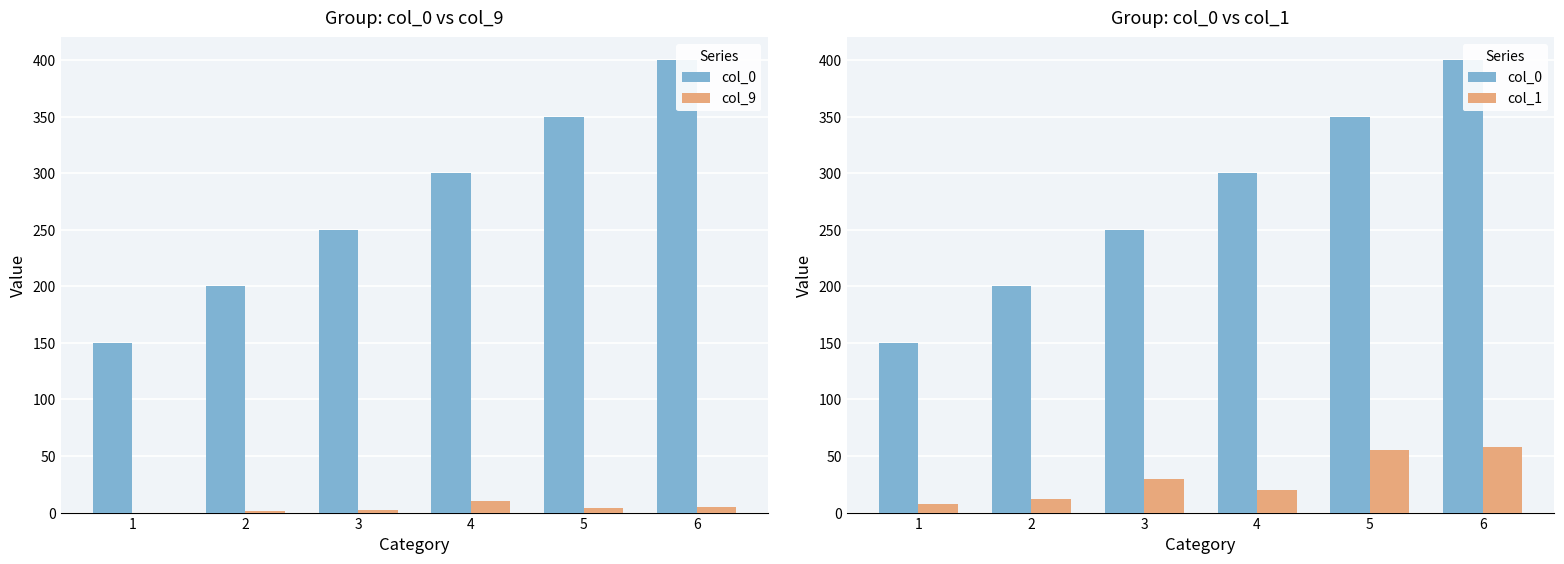

Does the chart contain stacked bars?

No